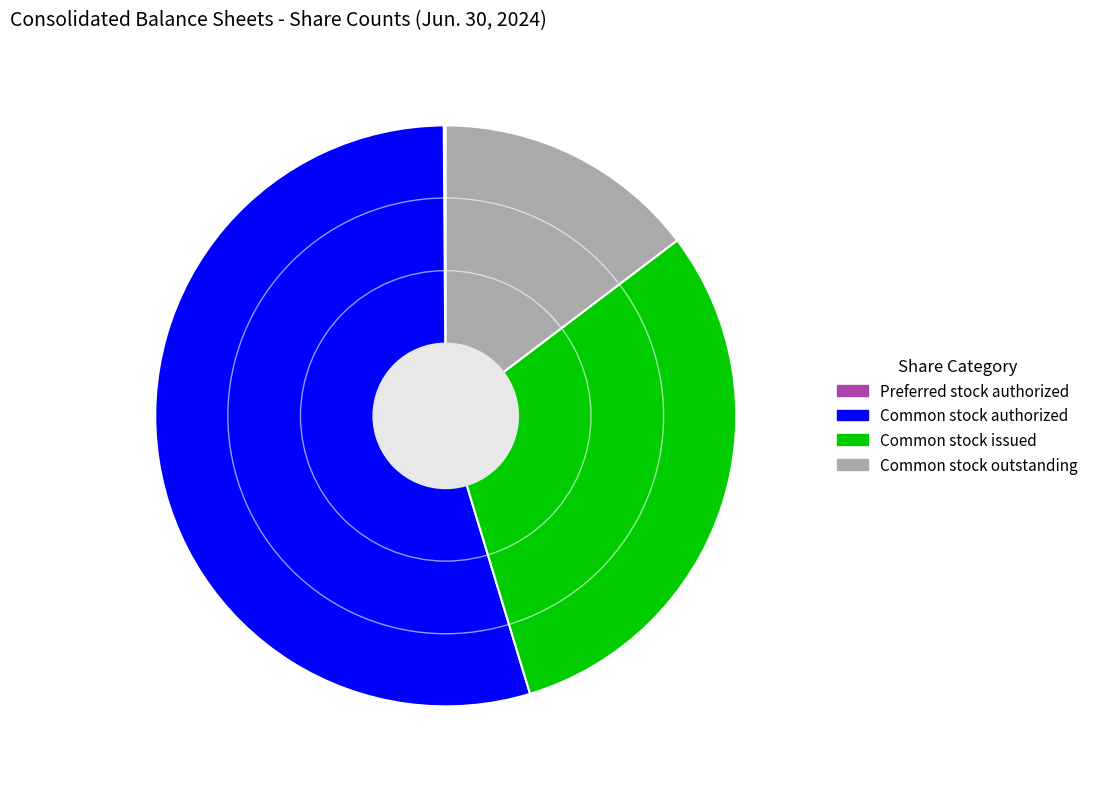

Is the sum of Common stock outstanding and Common stock issued greater than half?

No